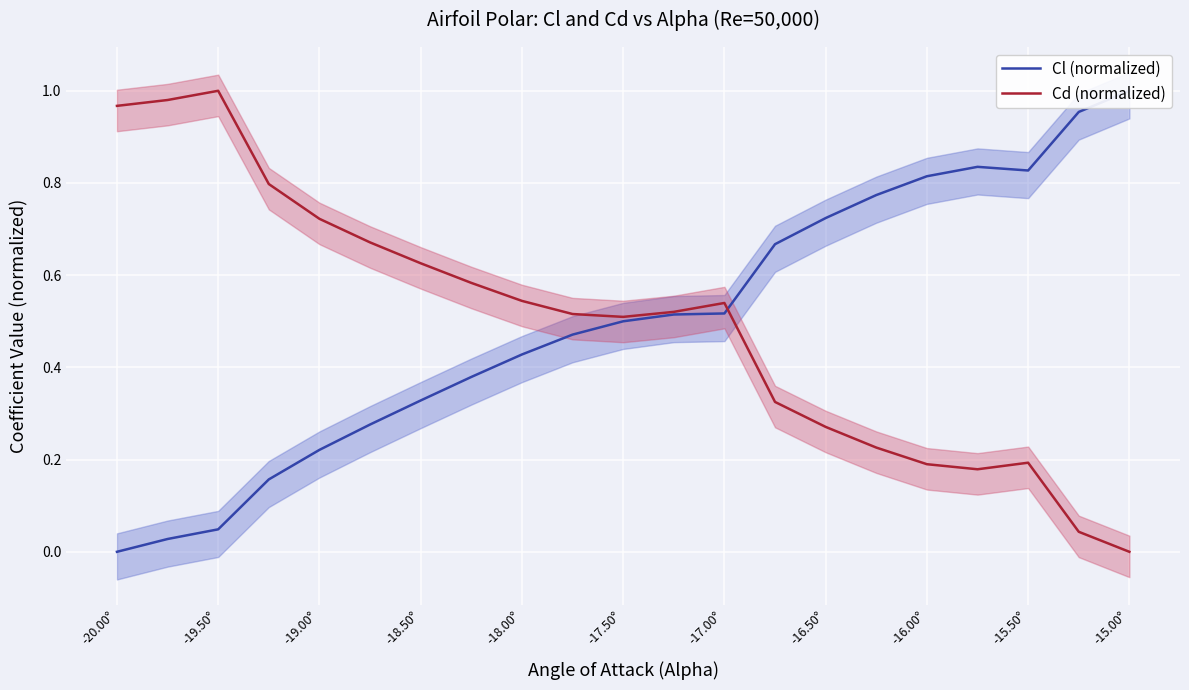

Reading left to right, extract all data points from this chart.

Cl (normalized): 0.0	0.0	0.0	0.2	0.2	0.3	0.3	0.4	0.4	0.5	0.5	0.5	0.5	0.7	0.7	0.8	0.8	0.8	0.8	1.0	1.0
Cd (normalized): 1.0	1.0	1.0	0.8	0.7	0.7	0.6	0.6	0.5	0.5	0.5	0.5	0.5	0.3	0.3	0.2	0.2	0.2	0.2	0.0	0.0